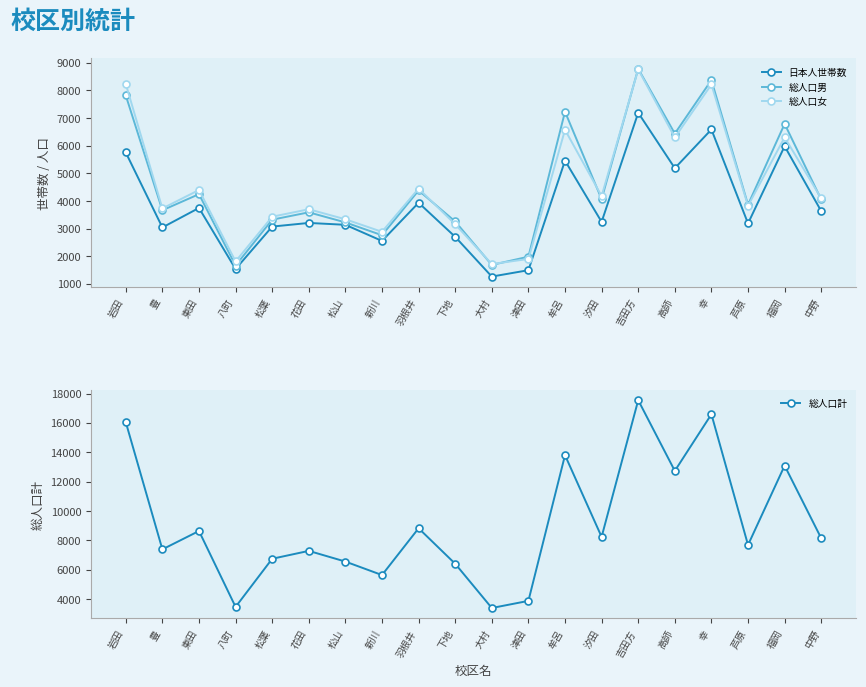

At which label does 日本人世帯数 reach its peak?

吉田方